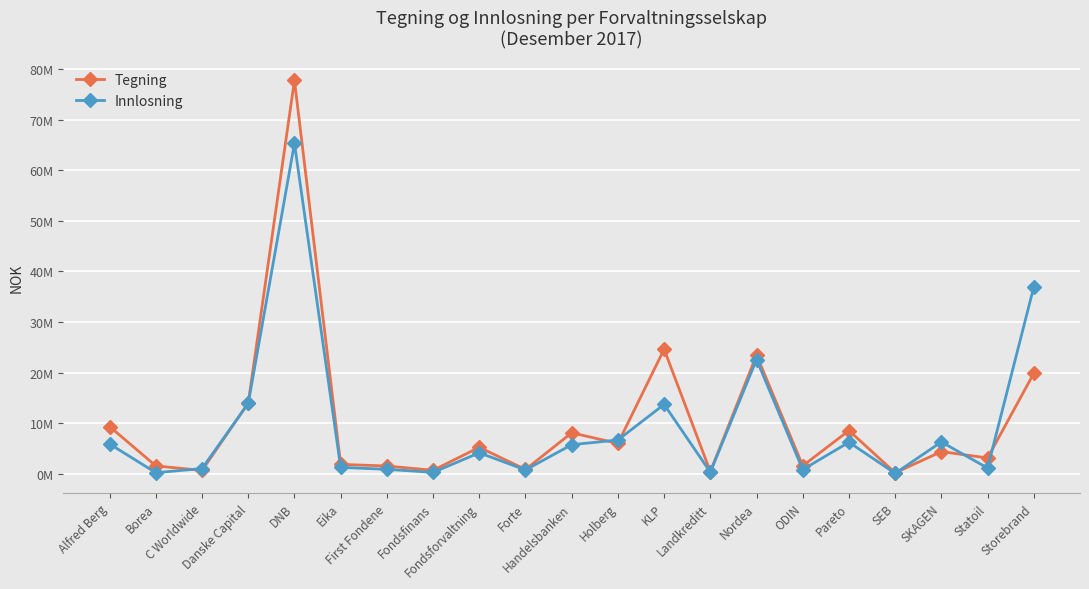

Rank the series by their maximum value, from lowest to highest.

Innlosning, Tegning